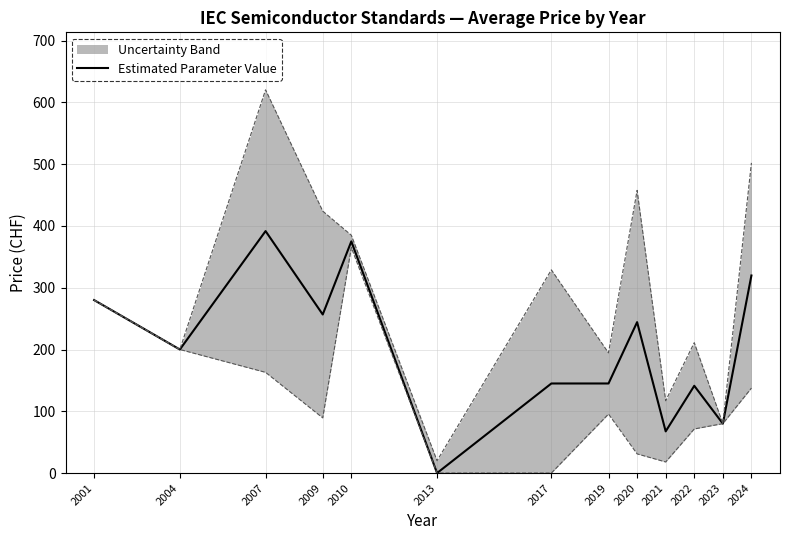

Is it true that the value at 2024 is 319.8?

True